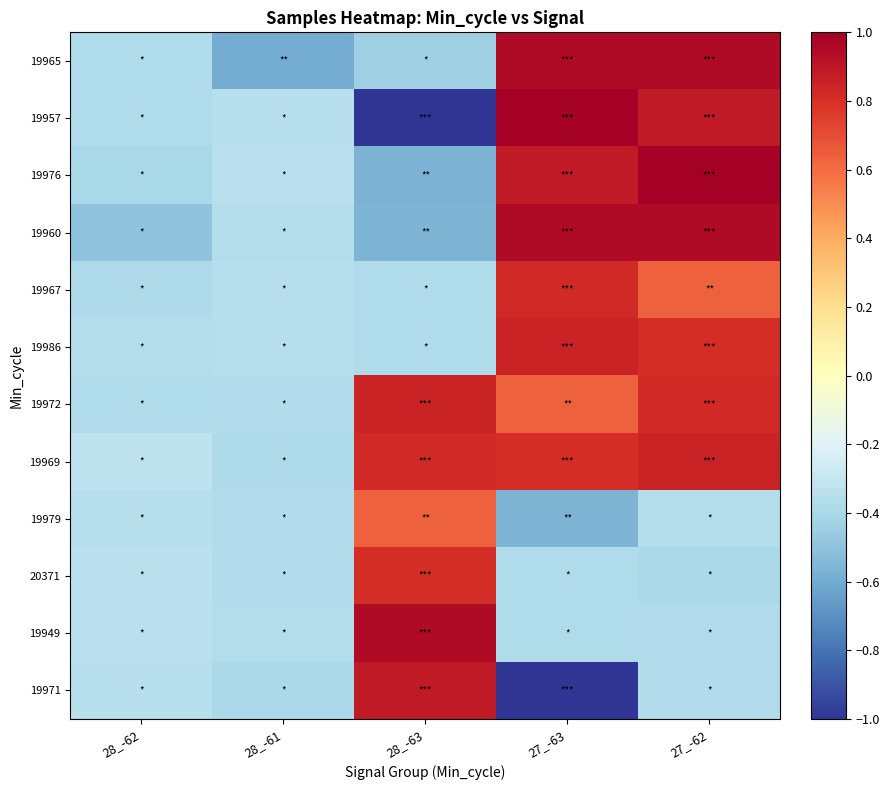

Which series has the largest total across all categories?

19969